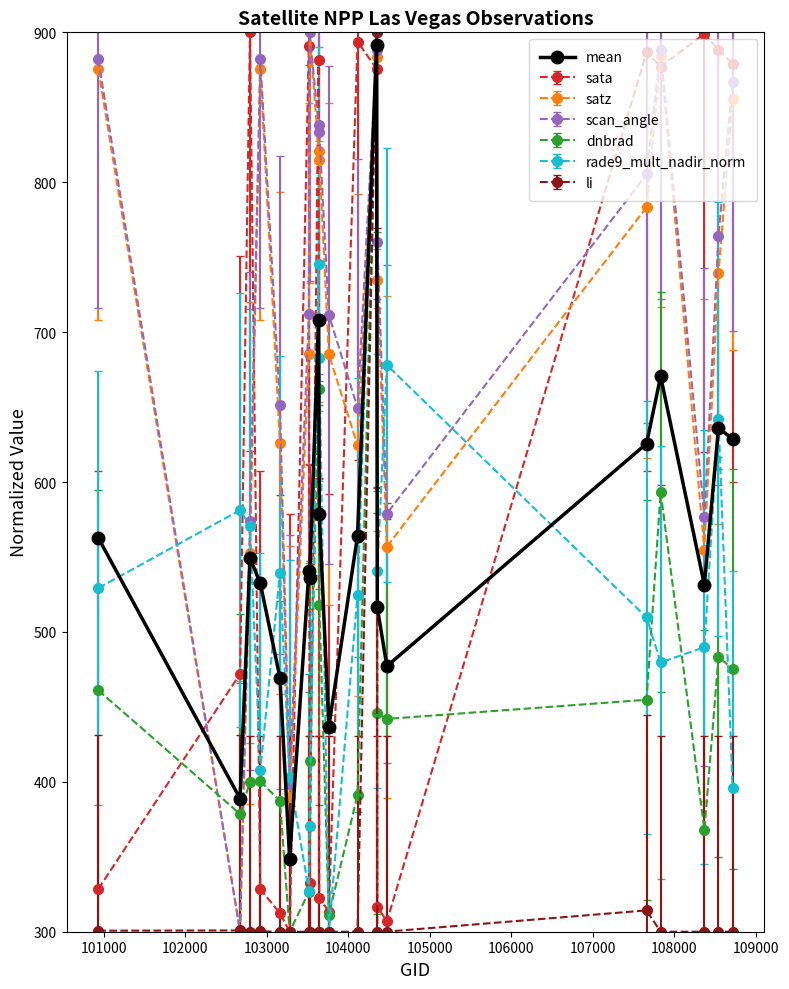

What is the maximum value shown in the chart?

900.0